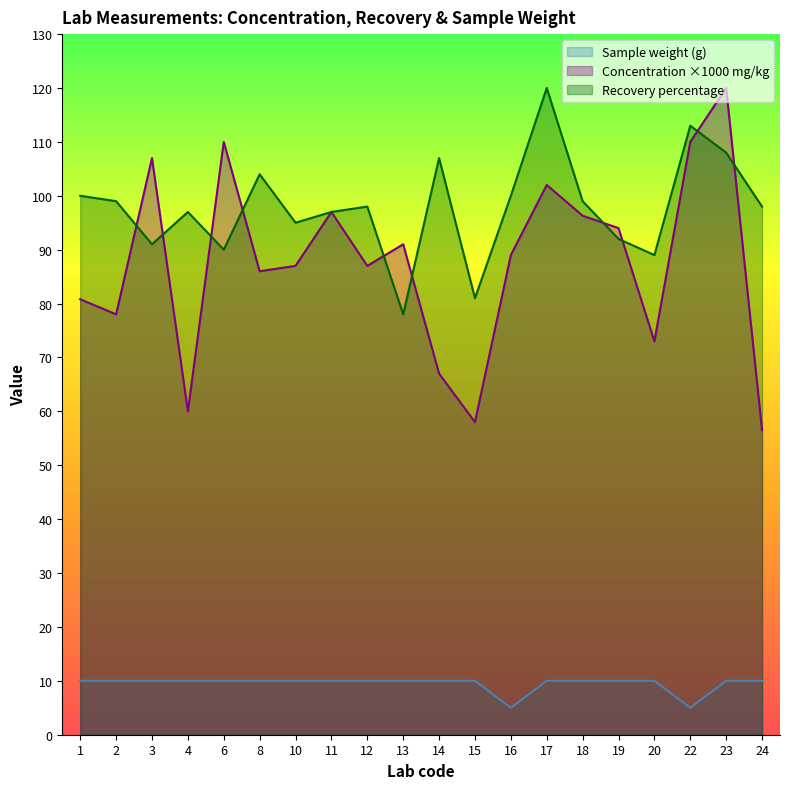

The value of Recovery percentage at 20 is 89.0. True or false?

True